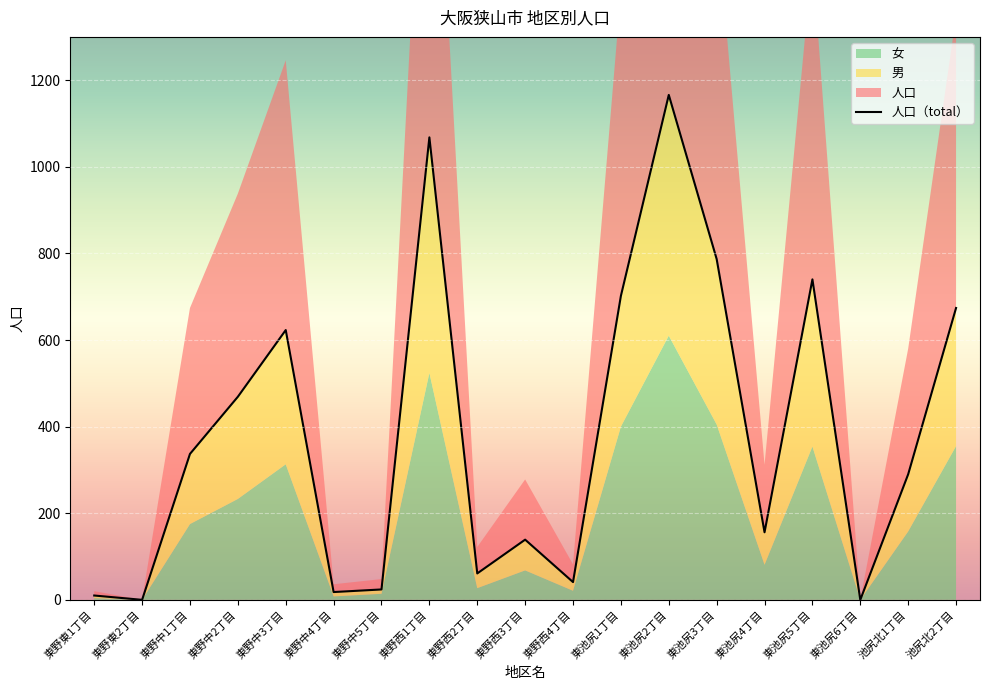

How many categories are shown in the chart?

19